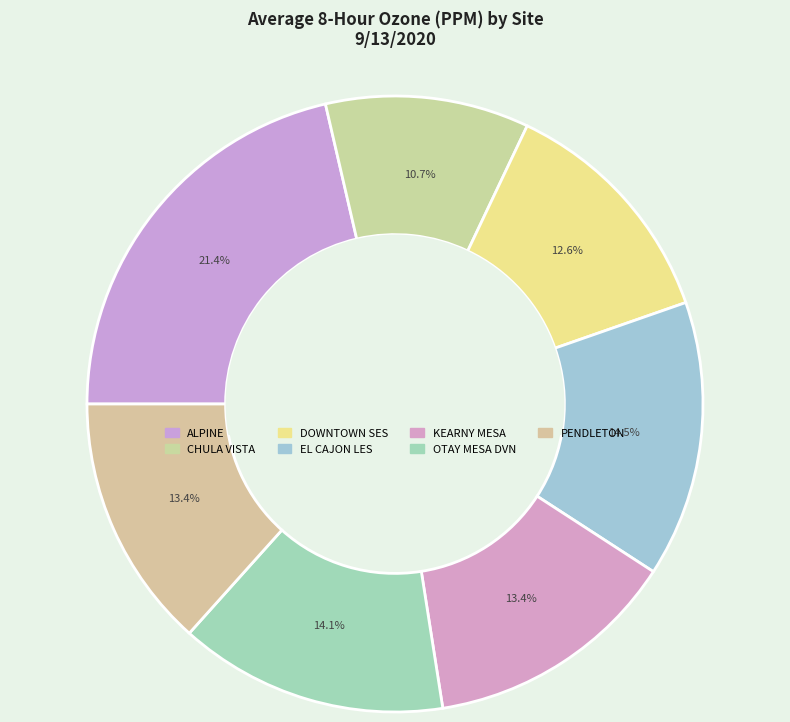

To the nearest percent, what is the difference between the largest and smallest slice percentages?

11%